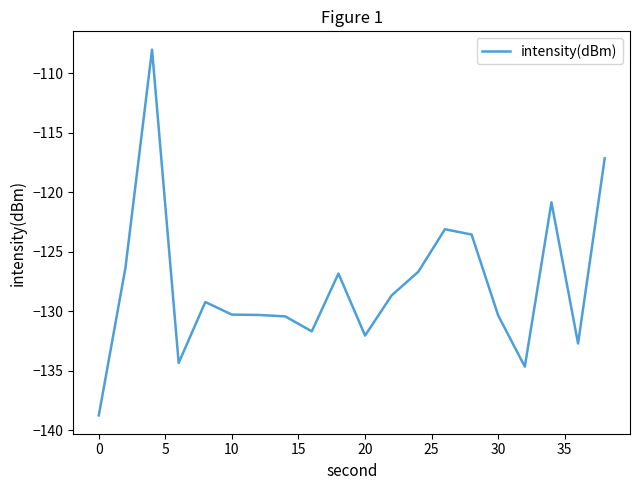

What is the minimum value shown in the chart?

-138.8